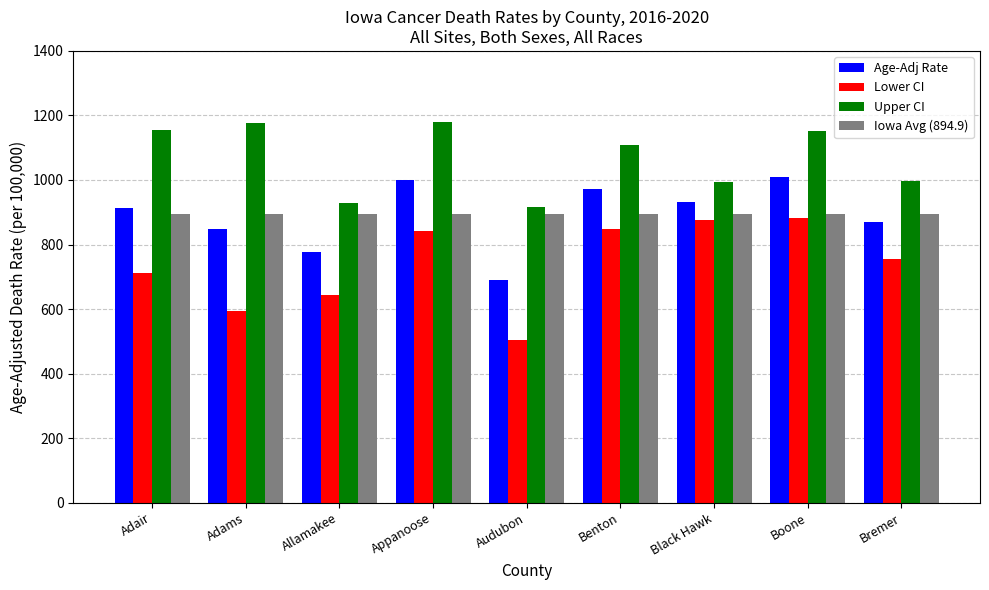

What is the label of the 6th bar from the left?

Benton